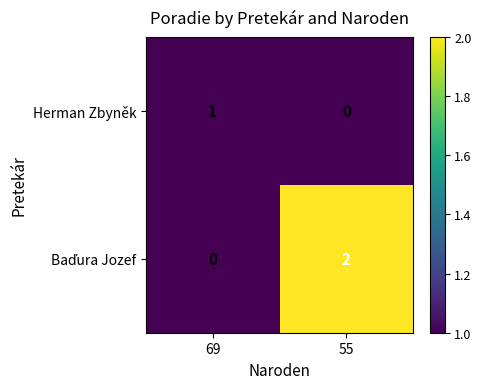

At which label is Herman Zbyněk closest to 0?

55